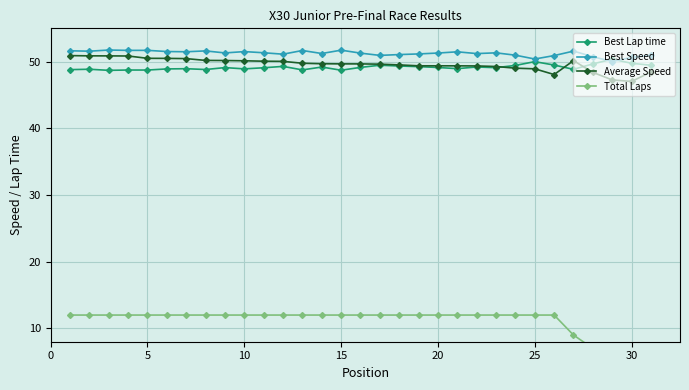

What is the minimum value for Best Speed?

50.0